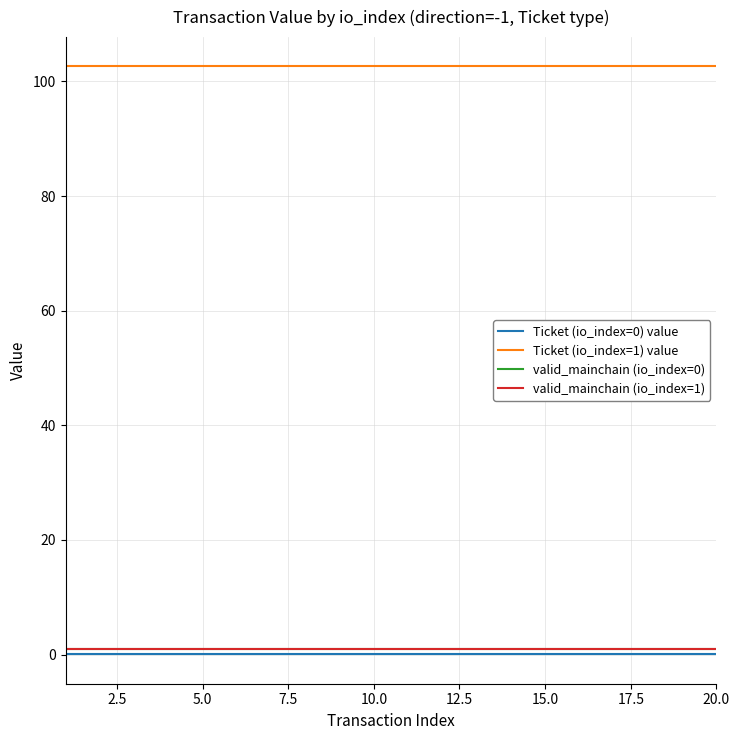

Does the chart have visible grid lines?

Yes